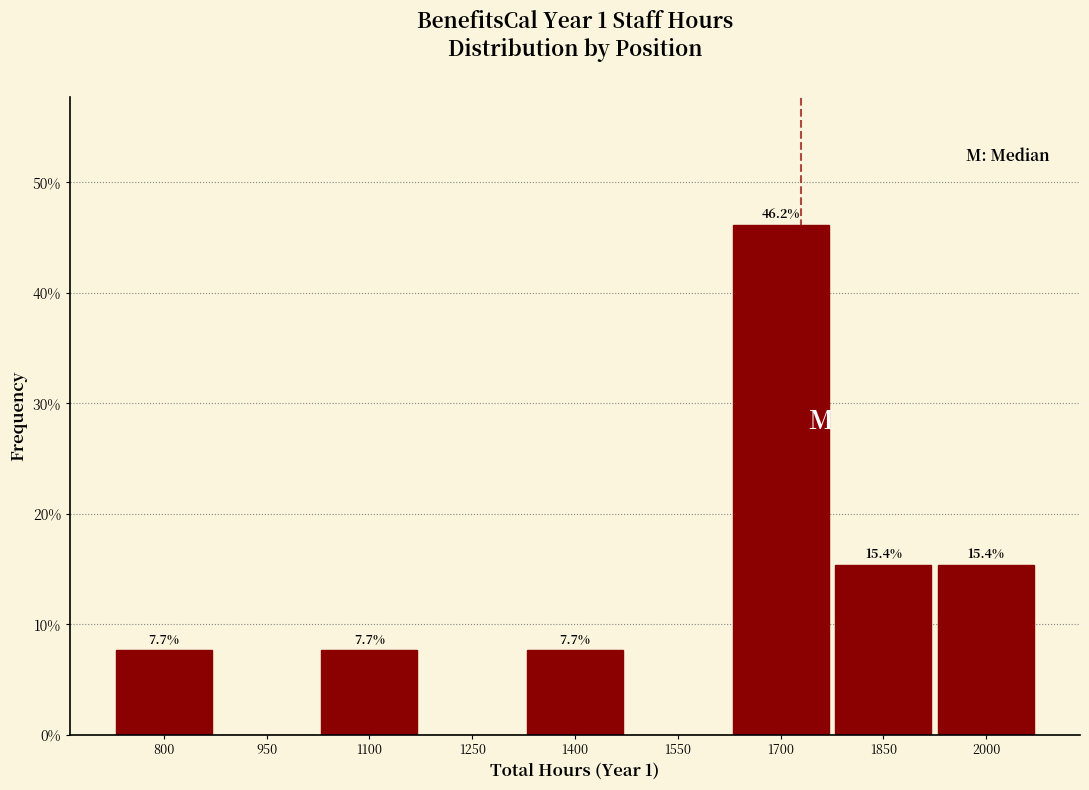

Reading left to right, list all the values displayed in this chart.

800=7.7	950=0.0	1100=7.7	1250=0.0	1400=7.7	1550=0.0	1700=46.2	1850=15.4	2000=15.4